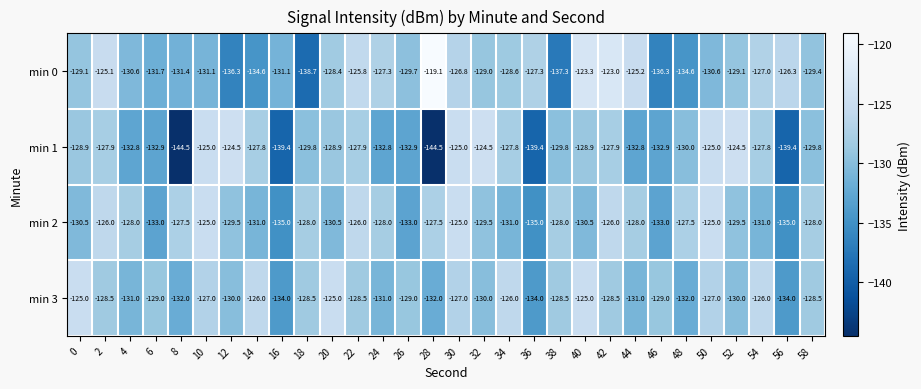

What is the sum of all min 0 values?

-3883.8